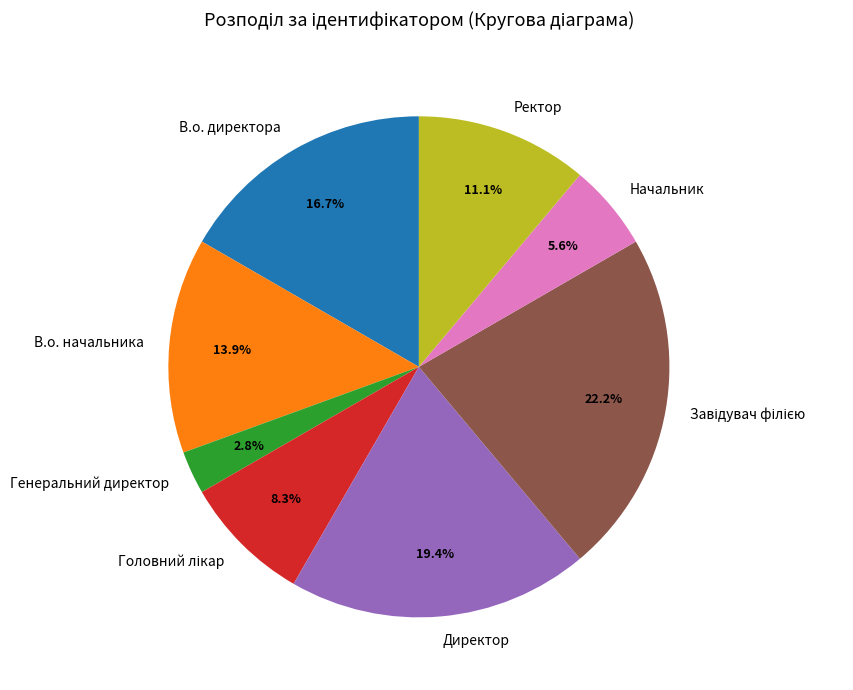

How much of the chart is everything except Начальник?

94.4%